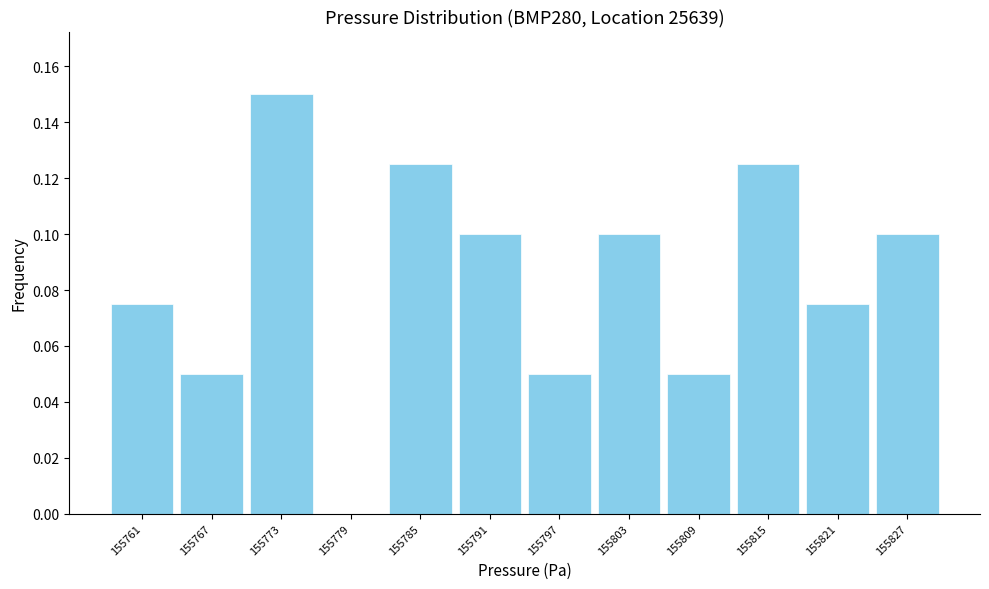

Which range on the x-axis has the tallest bar?

155770 to 155776